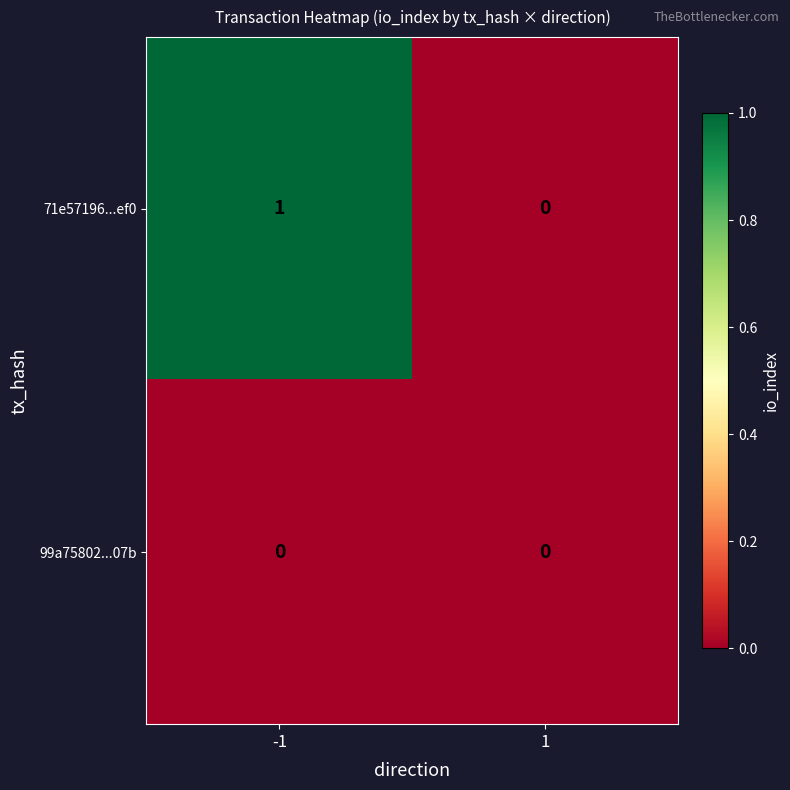

Which series has the largest total across all categories?

71e57196...ef0